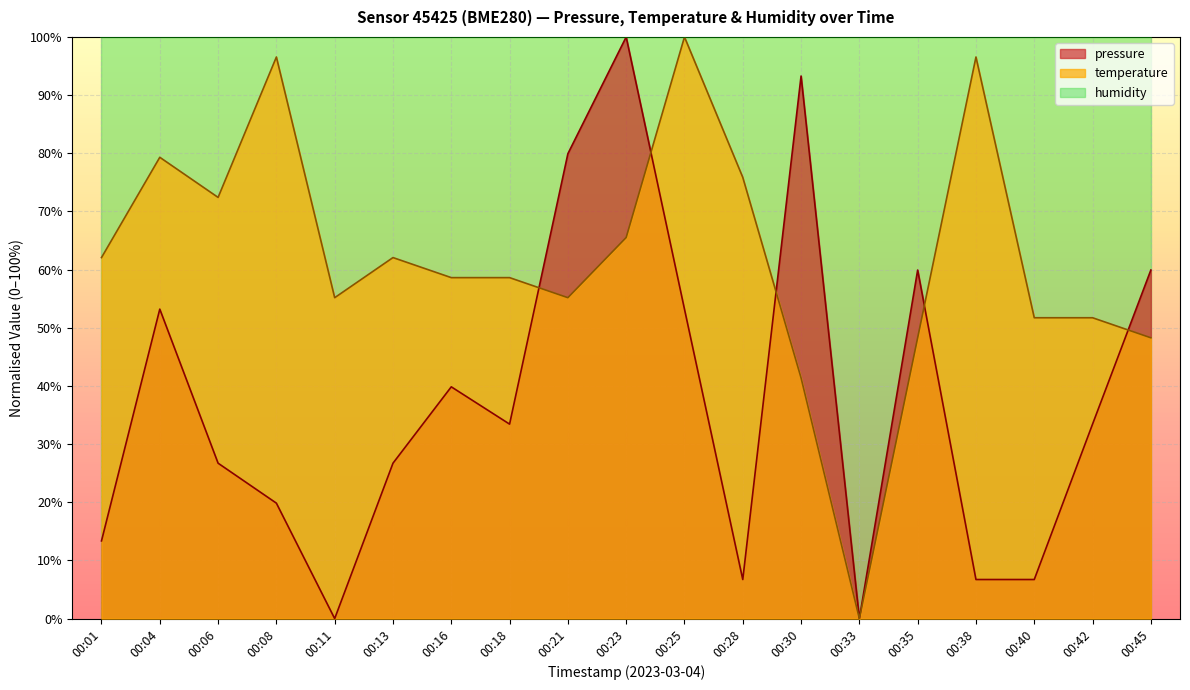

What is the value of the pressure point at the 19th from the left?

59.9